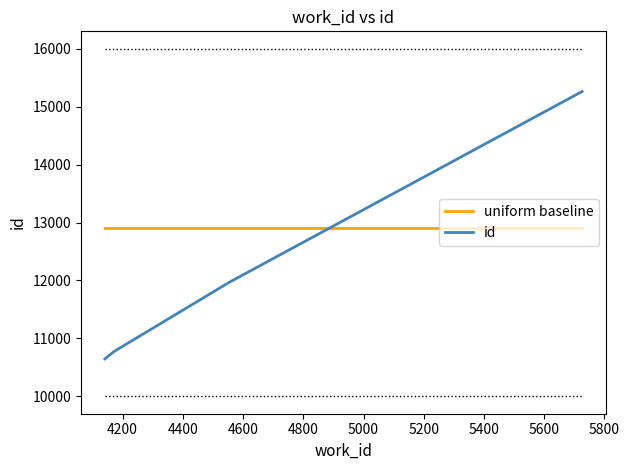

What is the sum of all uniform baseline values?

51652